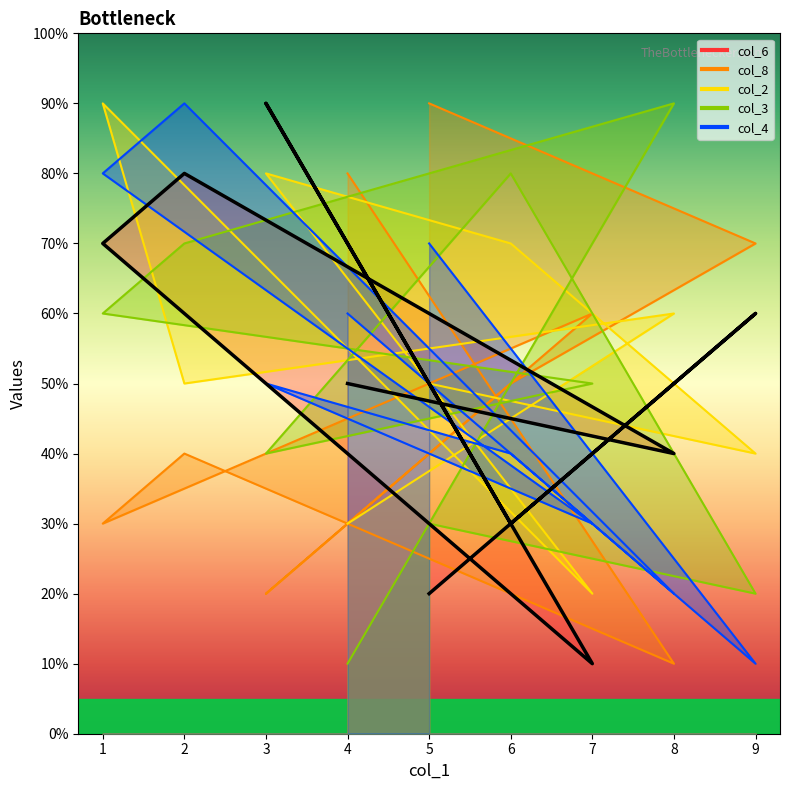

Rank the categories by col_4 value from lowest to highest.

9, 8, 7, 6, 3, 4, 5, 1, 2